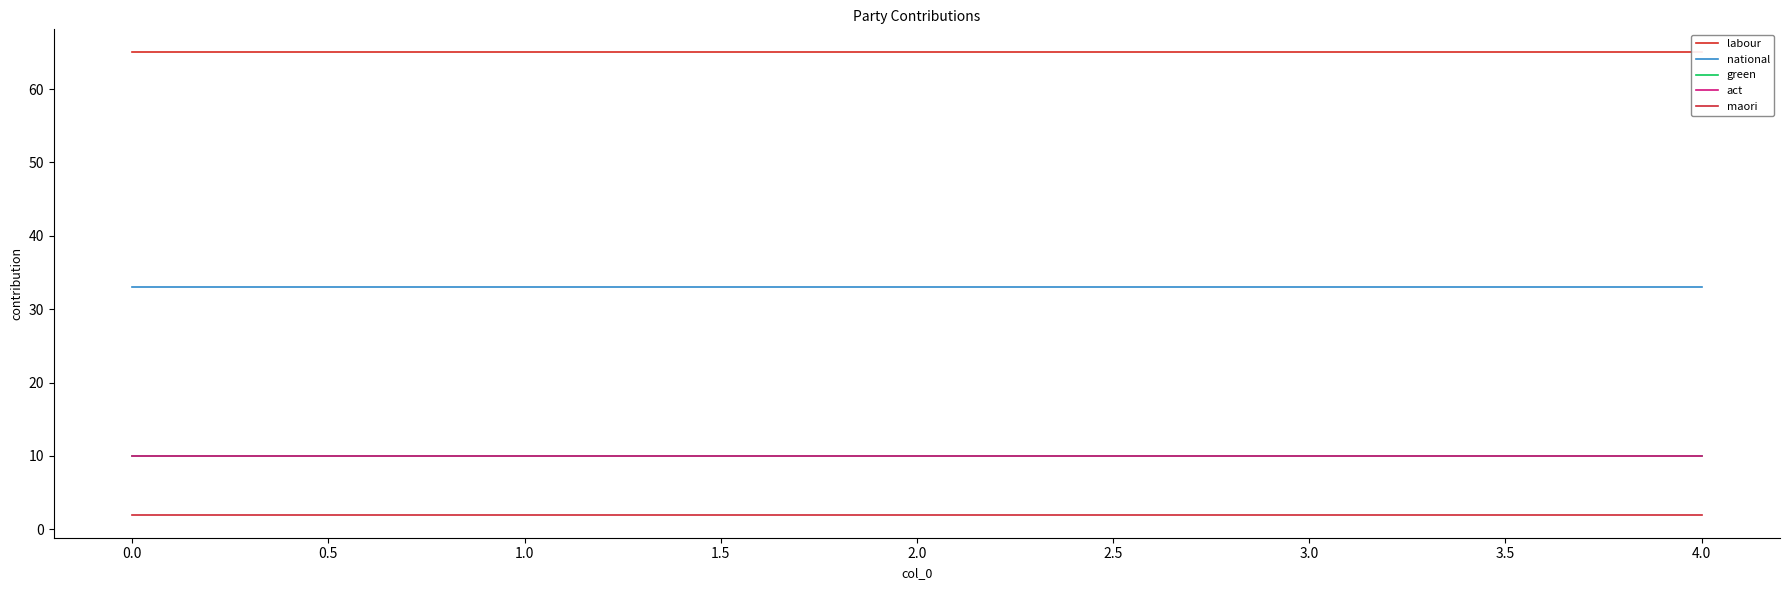

Reading right to left, transcribe all the data shown in this chart.

labour: 65	65	65	65	65
national: 33	33	33	33	33
green: 10	10	10	10	10
act: 10	10	10	10	10
maori: 2	2	2	2	2